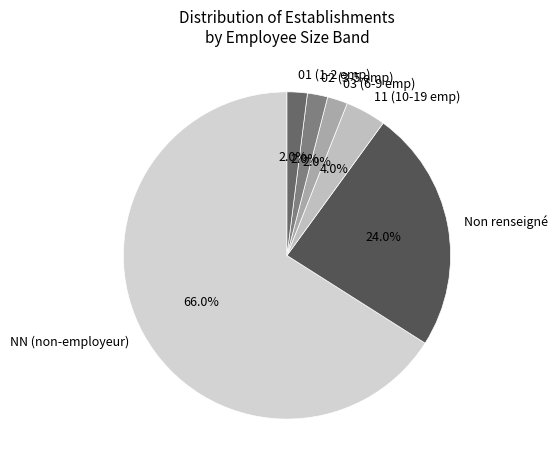

To the nearest percent, what is the average slice percentage?

17%